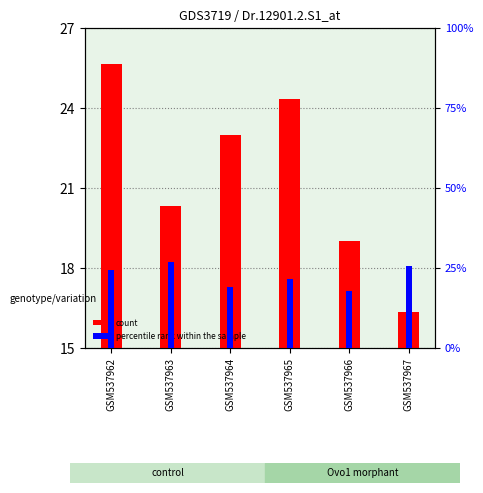

At how many categories does at least one series exceed 23?

4